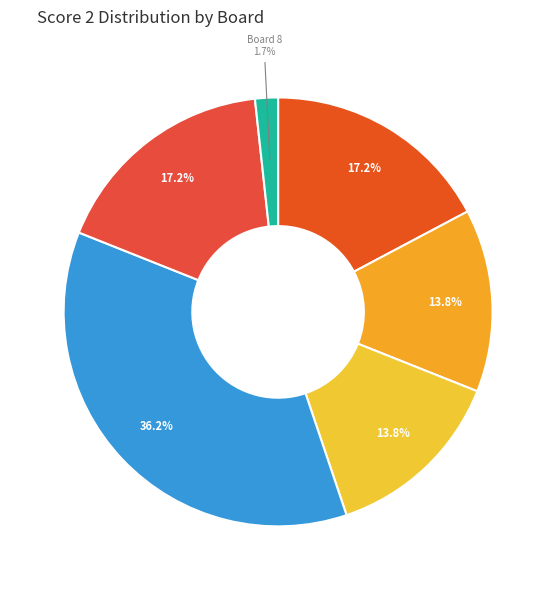

Count the number of slices in the pie.

6